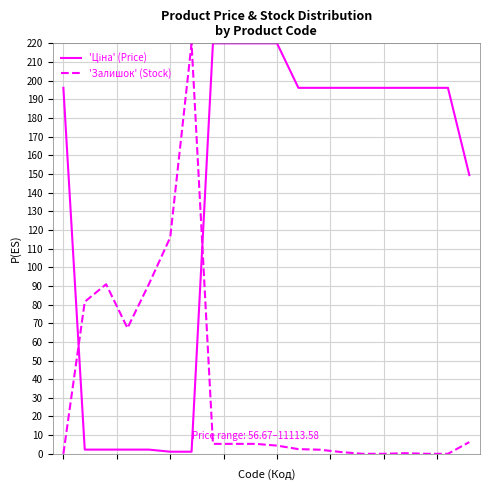

What is the maximum value for 'Залишок' (Stock)?

220.0